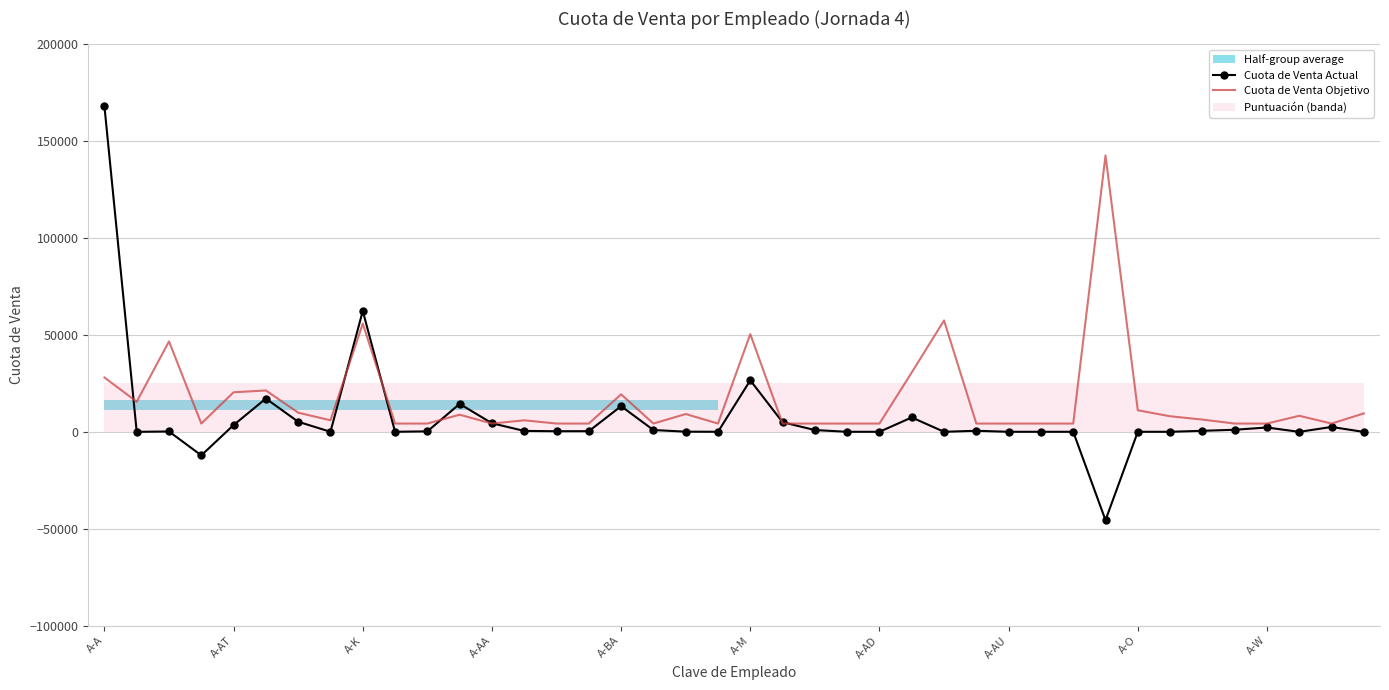

True or false: Cuota de Venta Actual has more than 0 points higher than both neighbors.

True